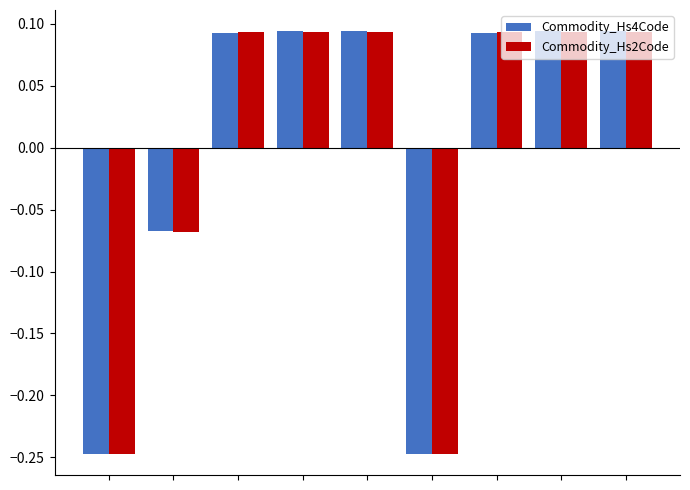

How many Commodity_Hs4Code values are between 0 and 1?

6